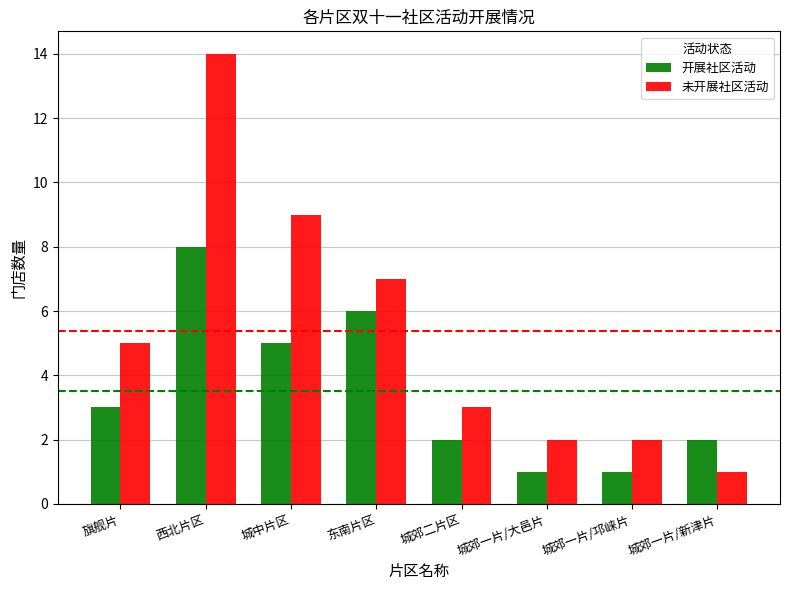

How many bars are there in each group?

2